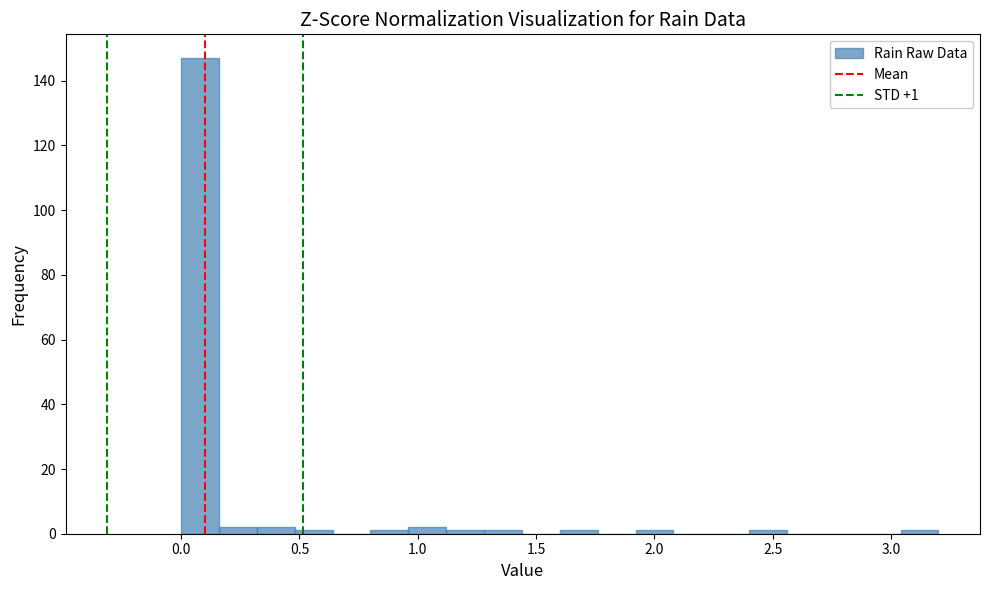

Read against the x-axis, roughly where is the centre of the tallest bar?

0.10